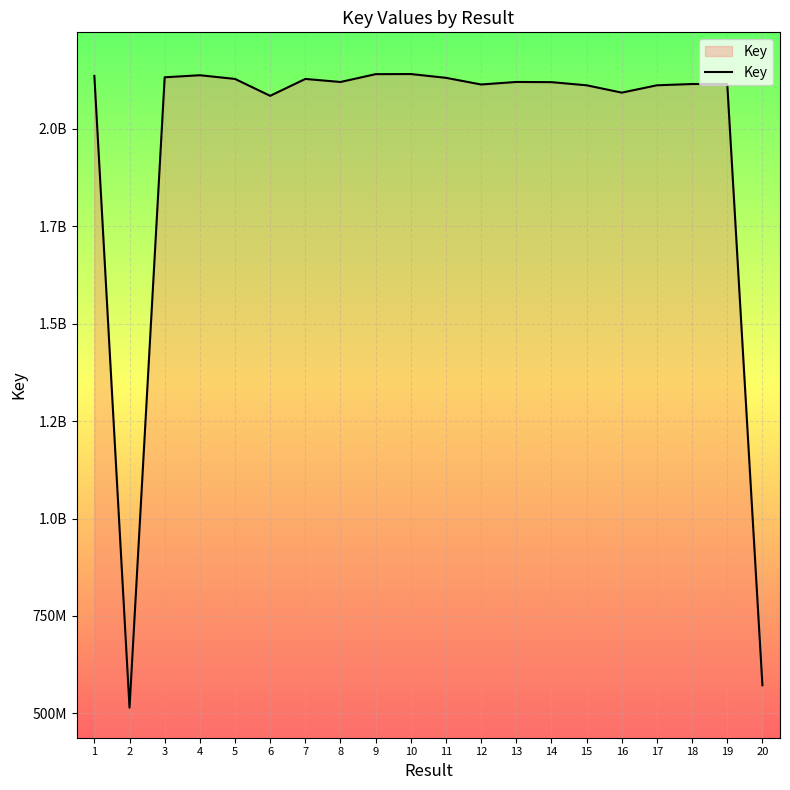

Is this an area chart (filled region under the line)?

Yes